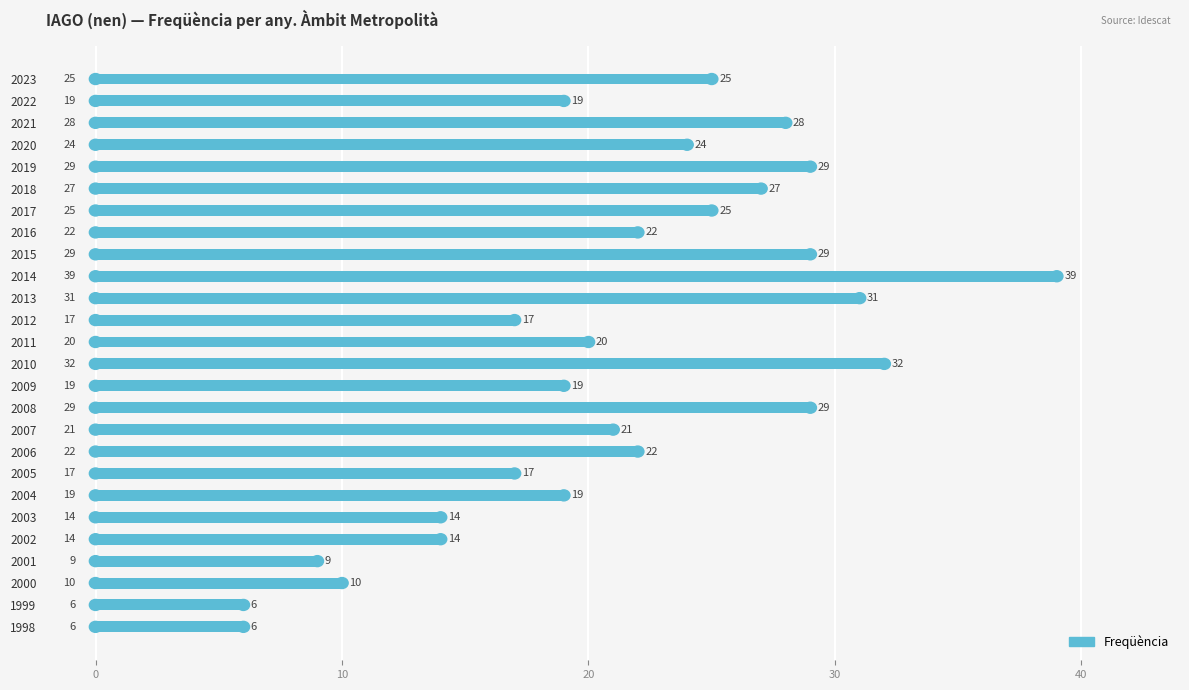

Reading top to bottom, extract all data points from this chart.

2023=25	2022=19	2021=28	2020=24	2019=29	2018=27	2017=25	2016=22	2015=29	2014=39	2013=31	2012=17	2011=20	2010=32	2009=19	2008=29	2007=21	2006=22	2005=17	2004=19	2003=14	2002=14	2001=9	2000=10	1999=6	1998=6